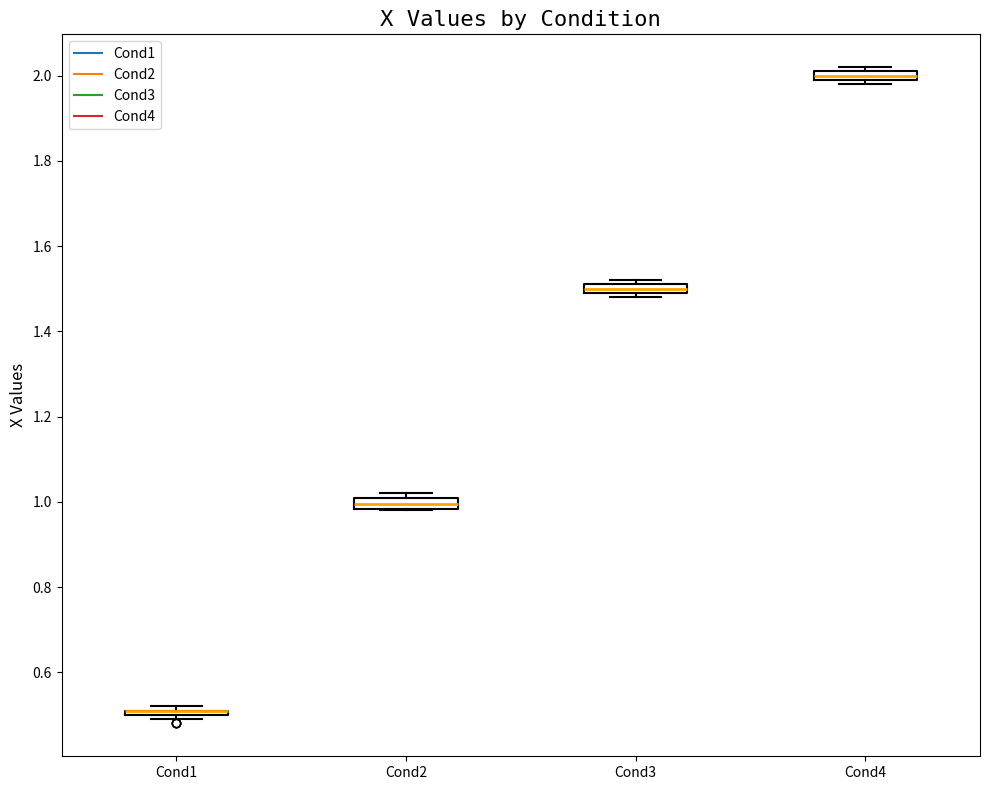

Where is the upper edge of the box for Cond3 on the y-axis? The values are not printed on the chart, so give them approximately, as read against the axis.

1.52